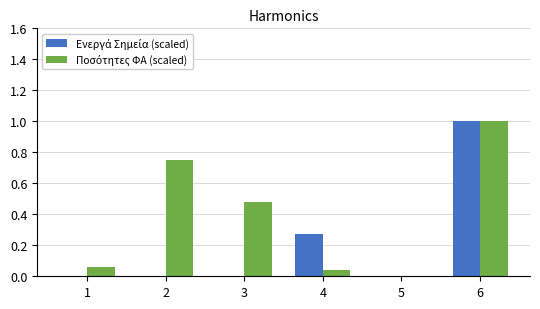

Which label corresponds to the largest value in the chart?

6